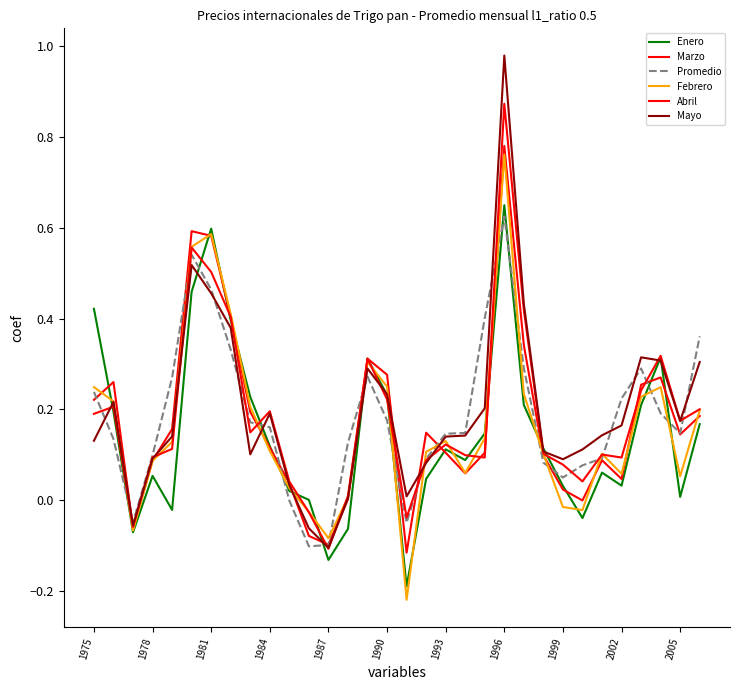

What is the lowest value of the Marzo series?

-0.1